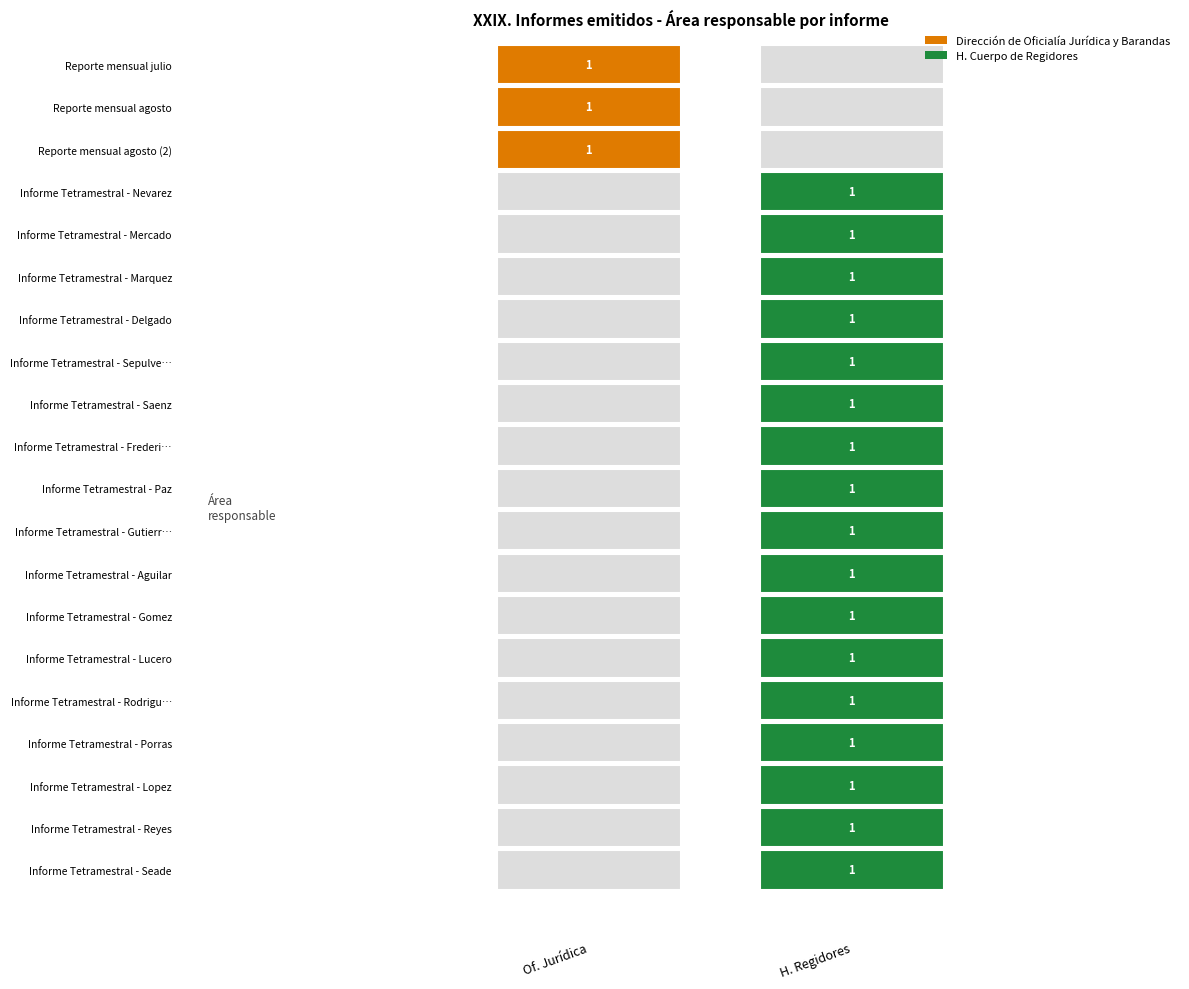

Reading left to right, transcribe all the data shown in this chart.

Dirección de Oficialía Jurídica y Barandas: 1	1	1	0	0	0	0	0	0	0	0	0	0	0	0	0	0	0	0	0
H. Cuerpo de Regidores: 0	0	0	1	1	1	1	1	1	1	1	1	1	1	1	1	1	1	1	1